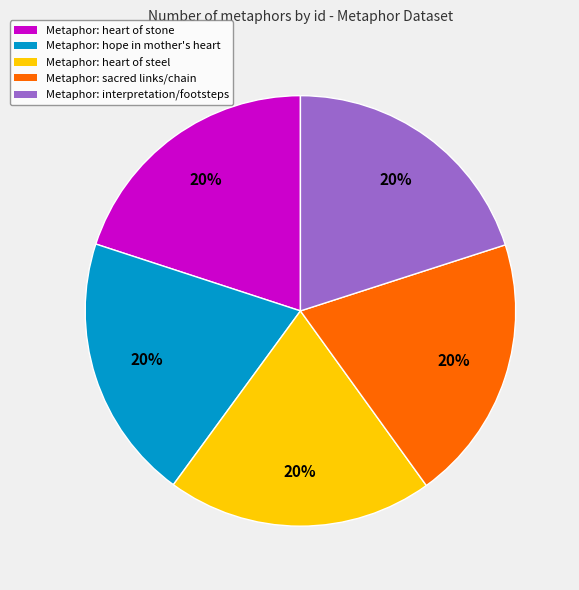

To the nearest percent, what portion does Metaphor: heart of steel represent?

20%